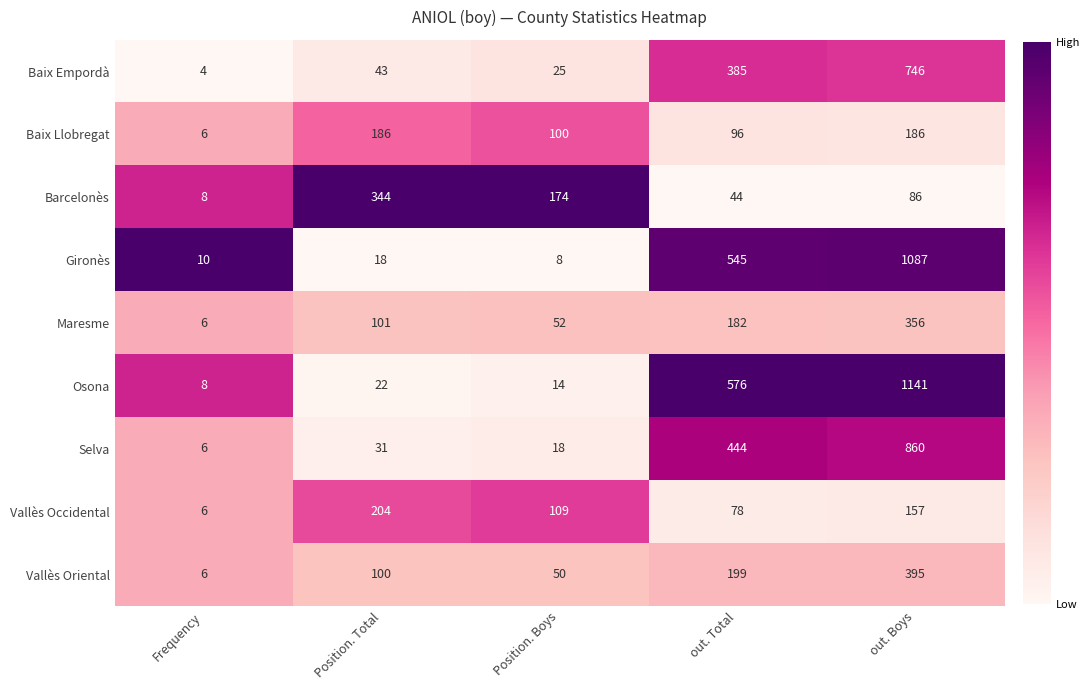

True or false: Barcelonès has a value of 8 at Frequency.

True